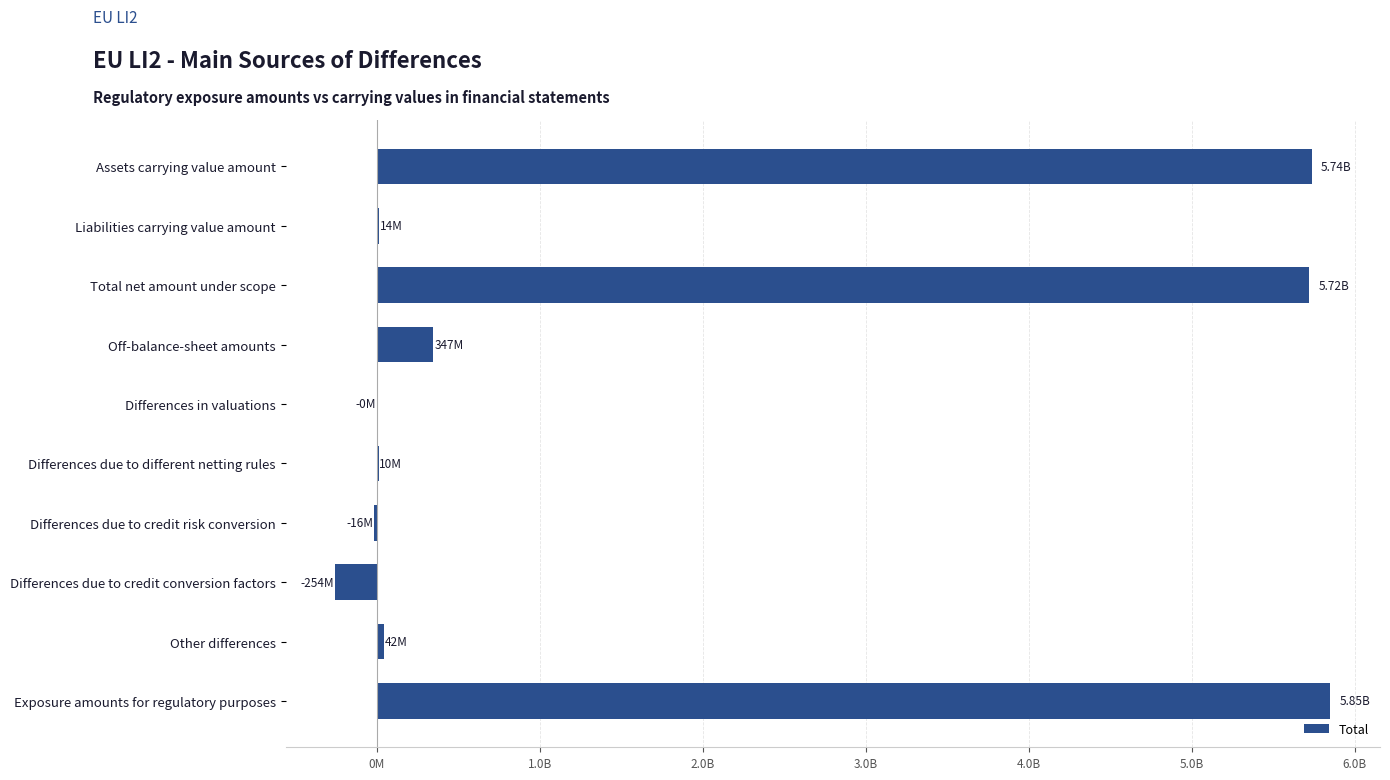

What is the sum of all values?

17448776566.9